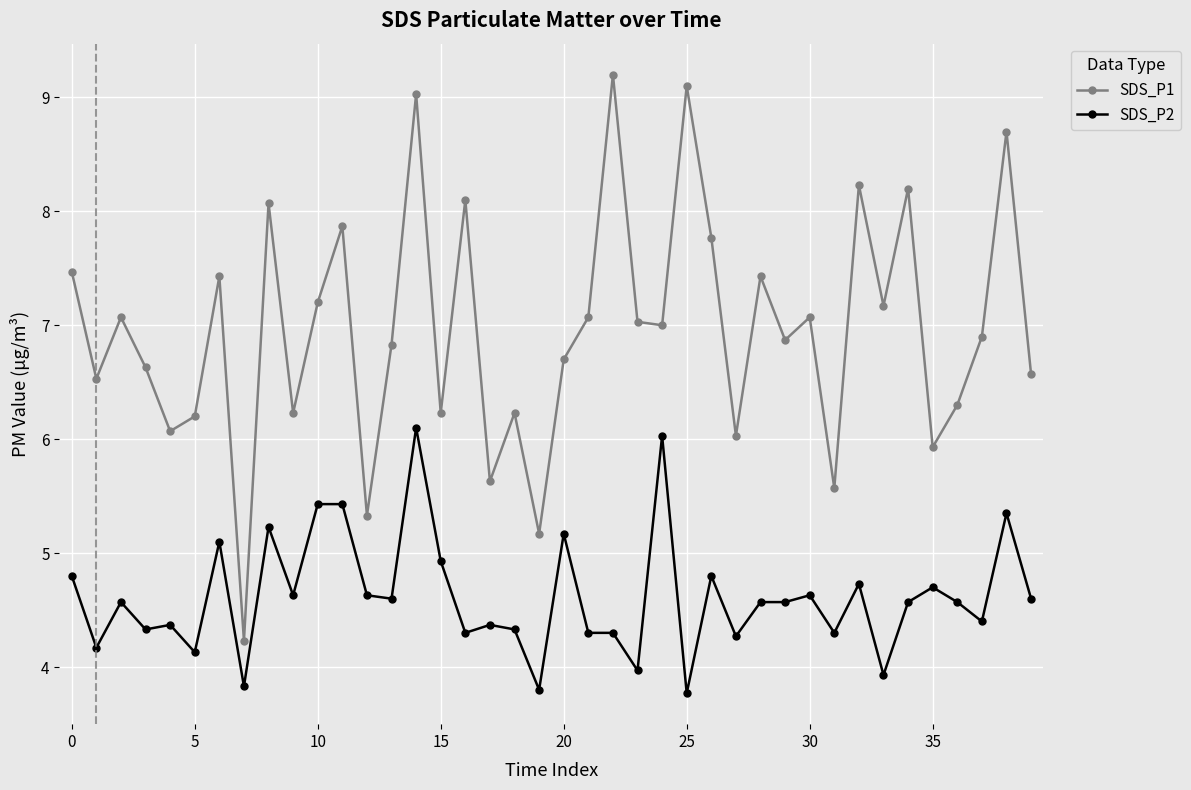

What are all the series names shown in the legend?

SDS_P1, SDS_P2